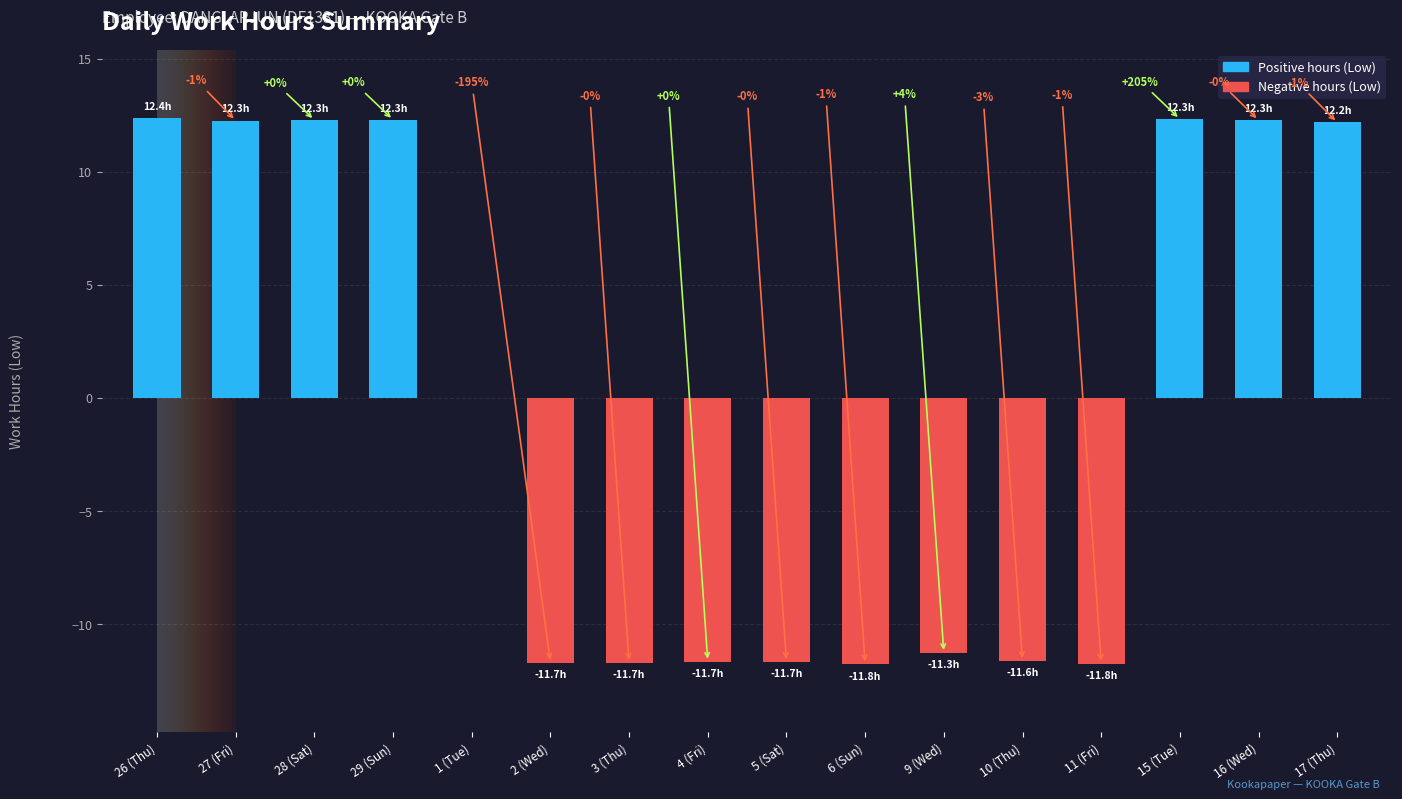

What is the label of the 4th bar from the left?

29 (Sun)